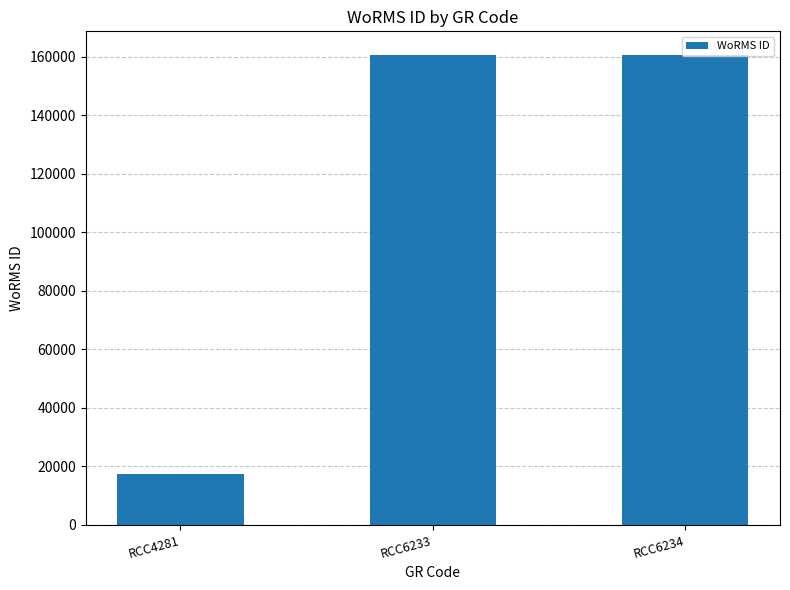

What is the difference between the values at RCC4281 and RCC6234?

143266